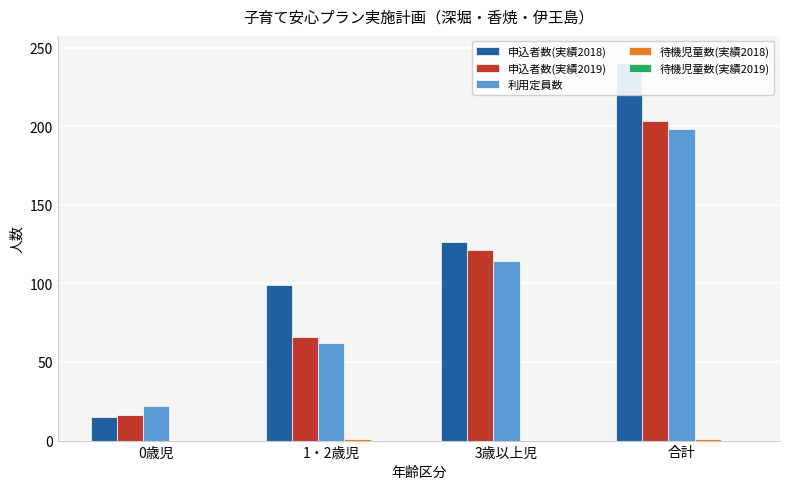

What is the total value across all series at 1・2歳児?

228